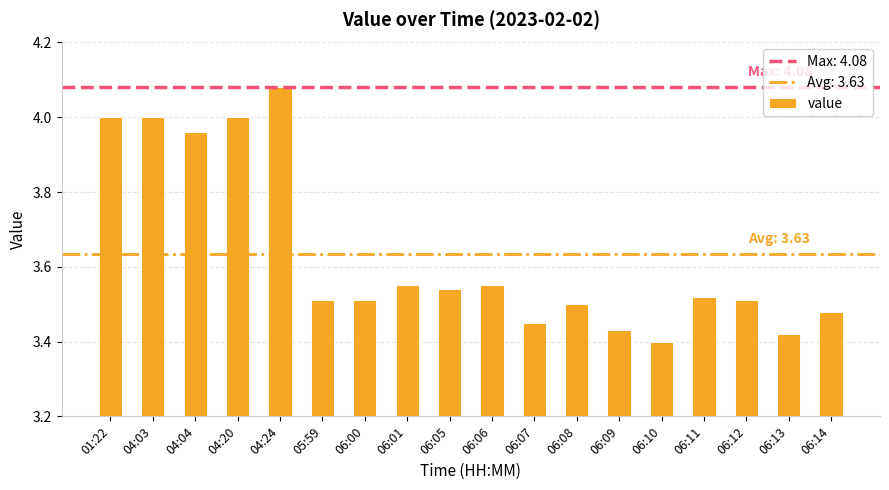

Count the number of data series in this chart.

1